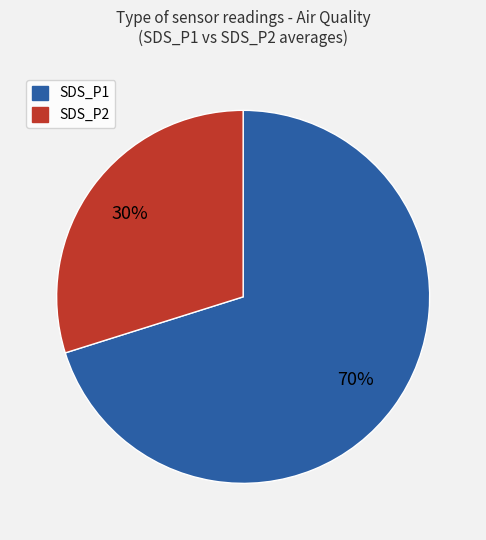

Does any single category account for the majority?

Yes